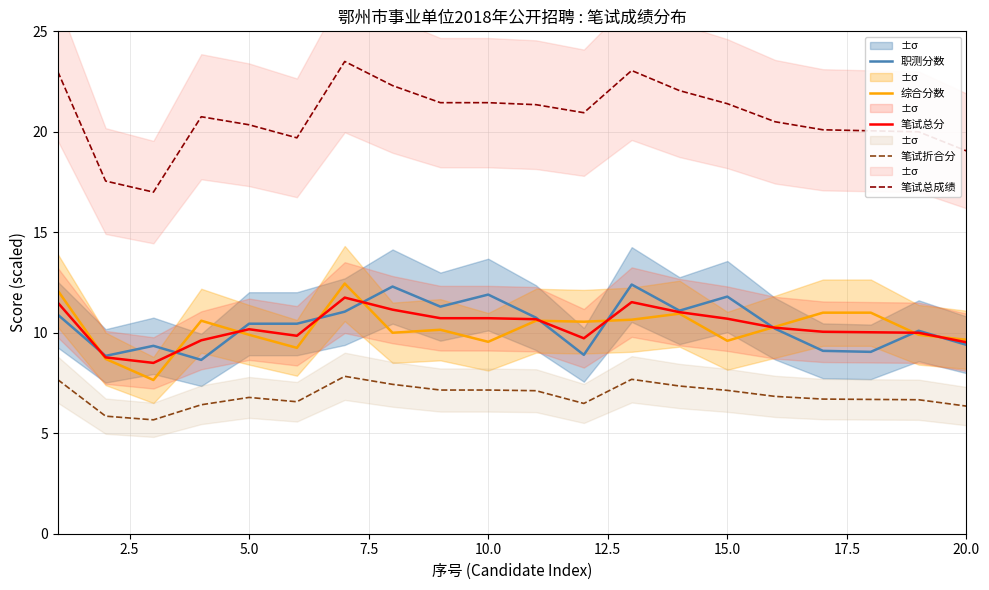

Is this an area chart (filled region under the line)?

No